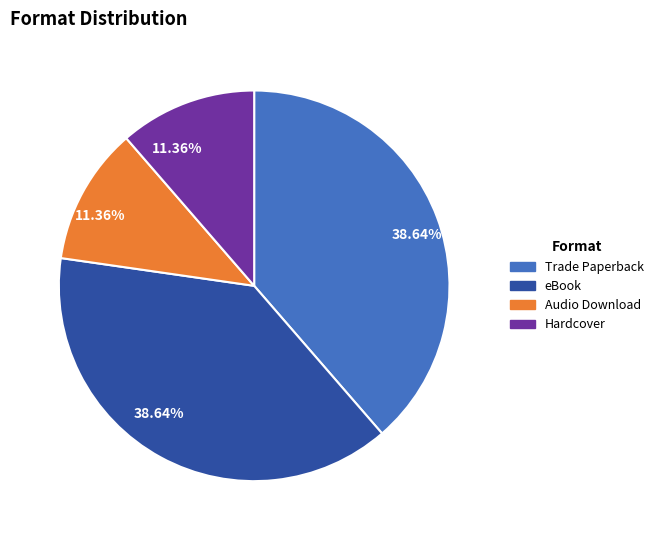

Does any single category account for the majority?

No